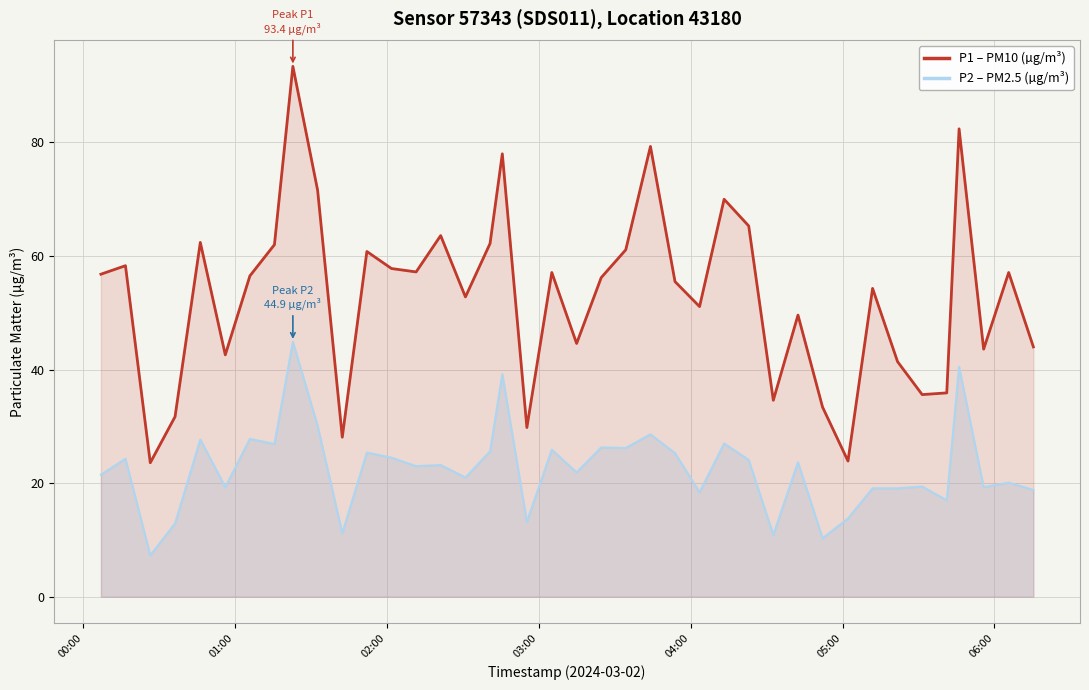

List the series in order of their peak value, highest first.

P1, P2